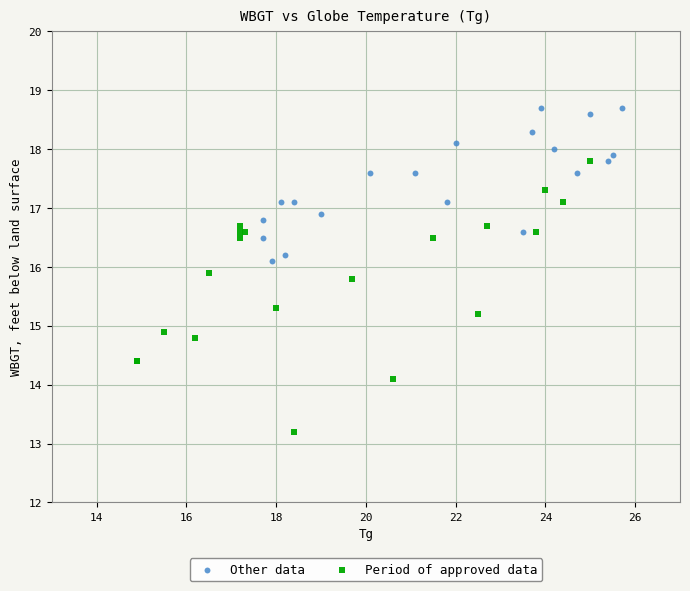

Which series reaches the maximum Y coordinate?

Other data